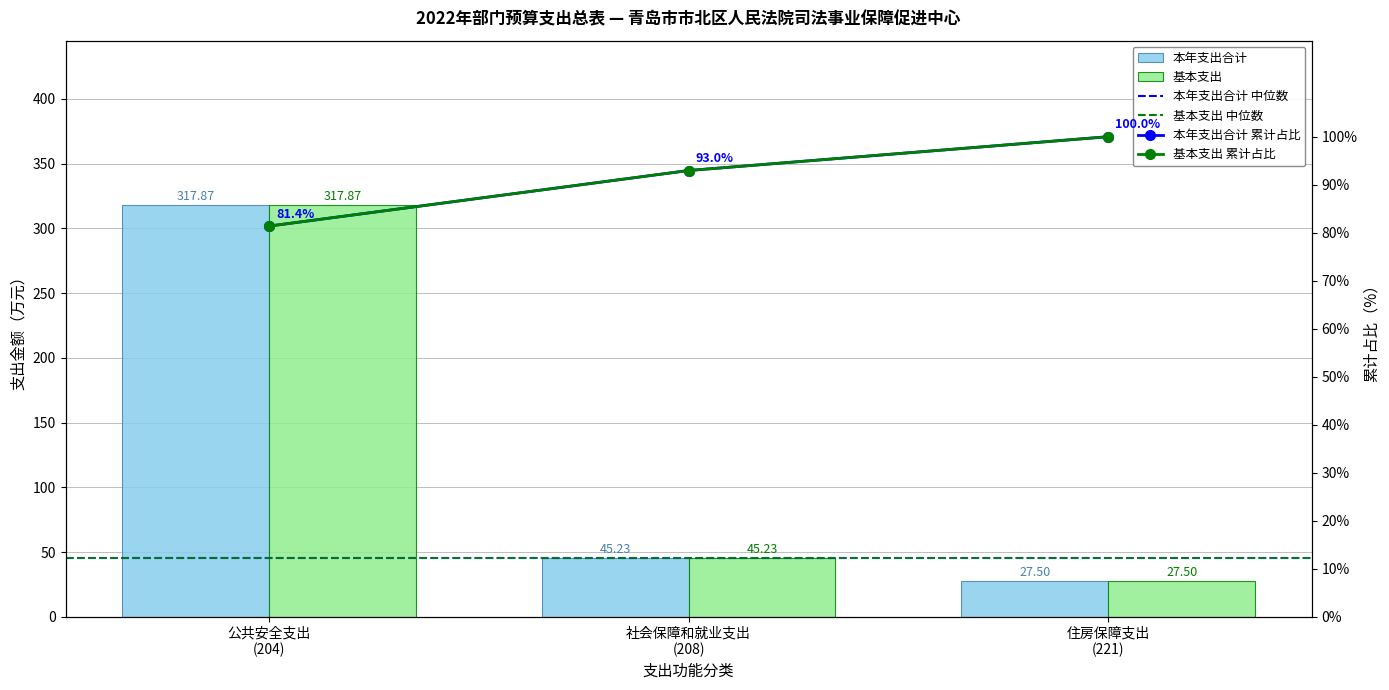

Reading right to left, transcribe all the data shown in this chart.

本年支出合计: 住房保障支出
(221)=27.5	社会保障和就业支出
(208)=45.2	公共安全支出
(204)=317.9
基本支出: 住房保障支出
(221)=27.5	社会保障和就业支出
(208)=45.2	公共安全支出
(204)=317.9
本年支出合计 累计占比: 住房保障支出
(221)=100.0	社会保障和就业支出
(208)=93.0	公共安全支出
(204)=81.4
基本支出 累计占比: 住房保障支出
(221)=100.0	社会保障和就业支出
(208)=93.0	公共安全支出
(204)=81.4